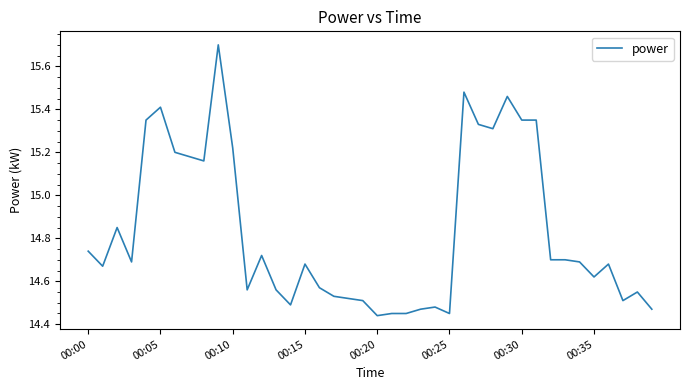

How many lines are shown in the chart?

1